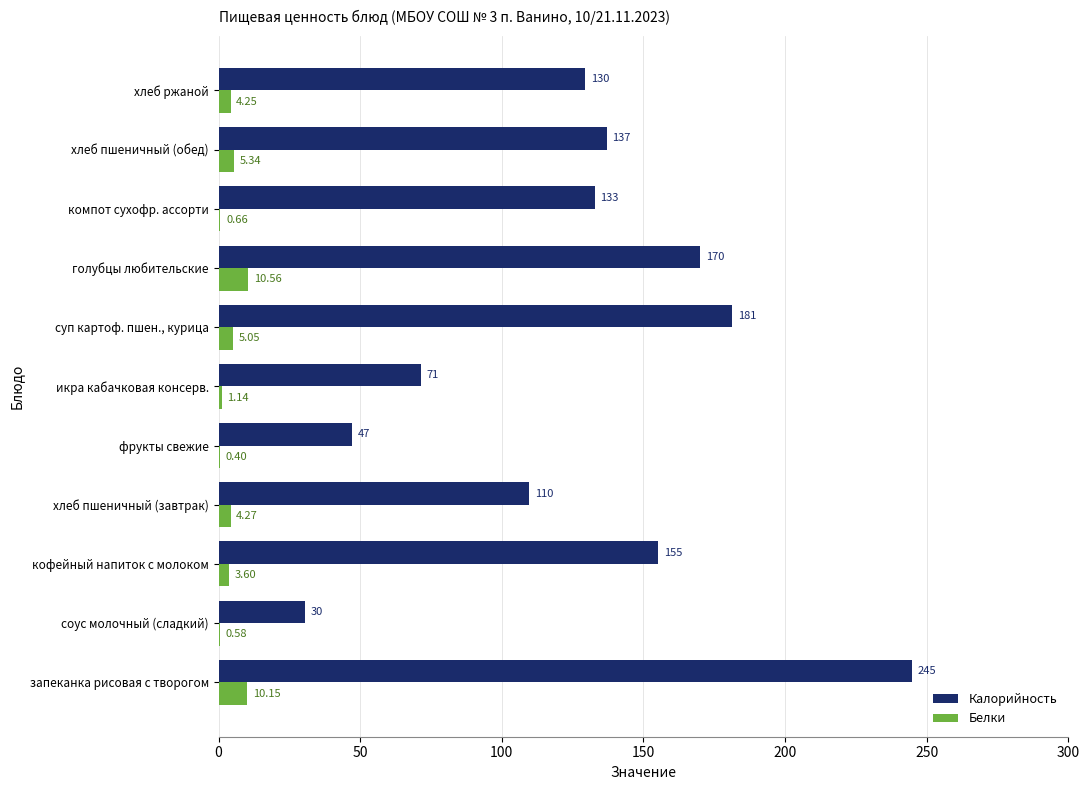

At which label is Белки closest to 5?

суп картоф. пшен., курица